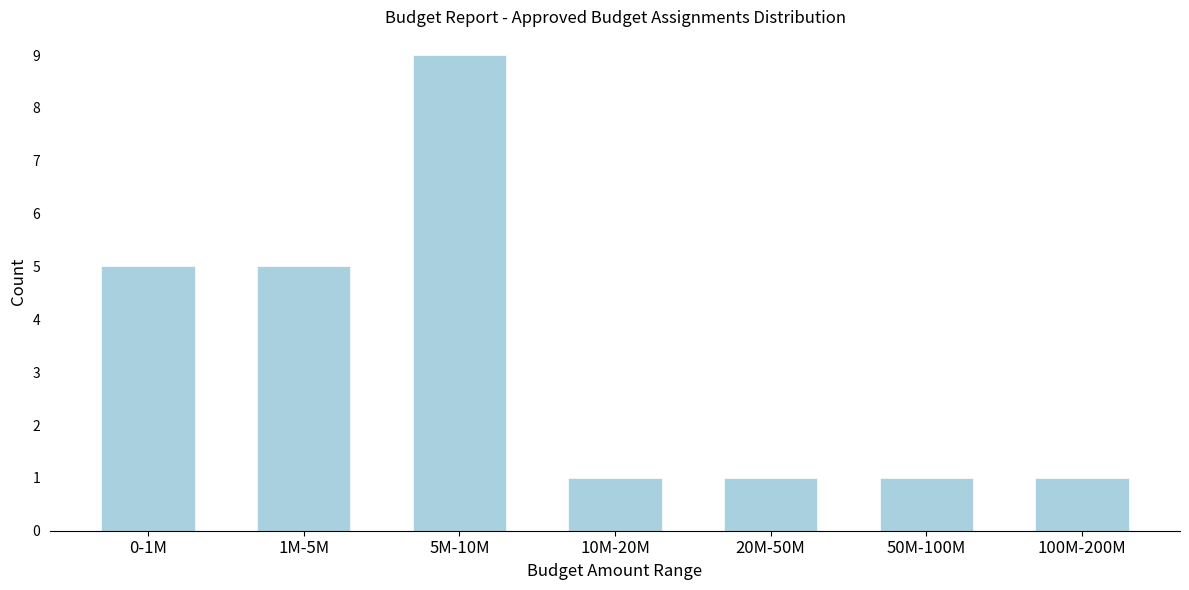

Reading left to right, what are all the values shown in this chart?

5	5	9	1	1	1	1